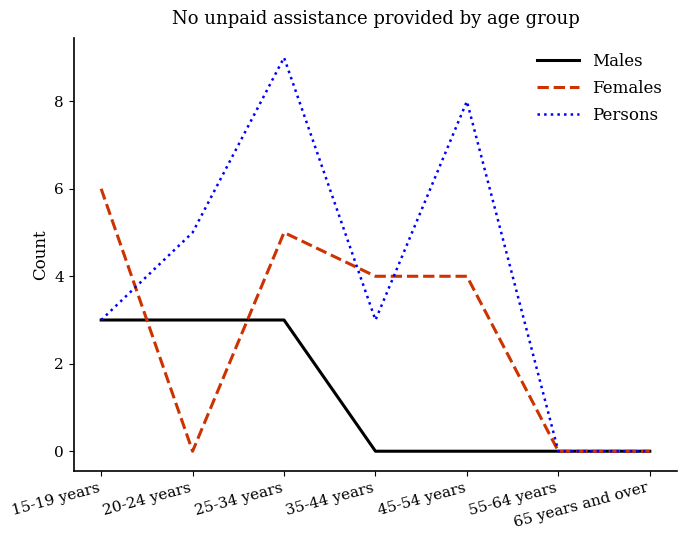

List the series in order of their peak value, lowest first.

Males, Females, Persons